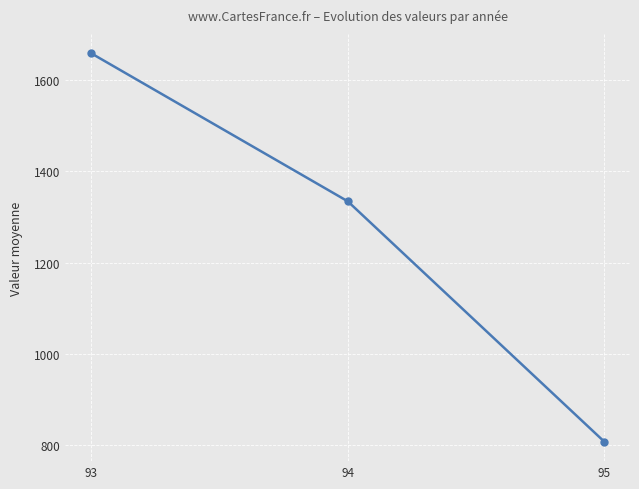

How many series are shown in this chart?

1